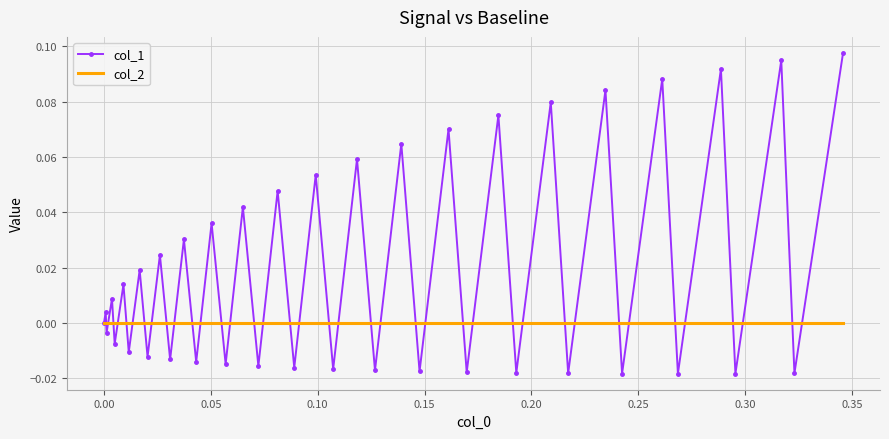

Which series has the largest total across all categories?

col_1